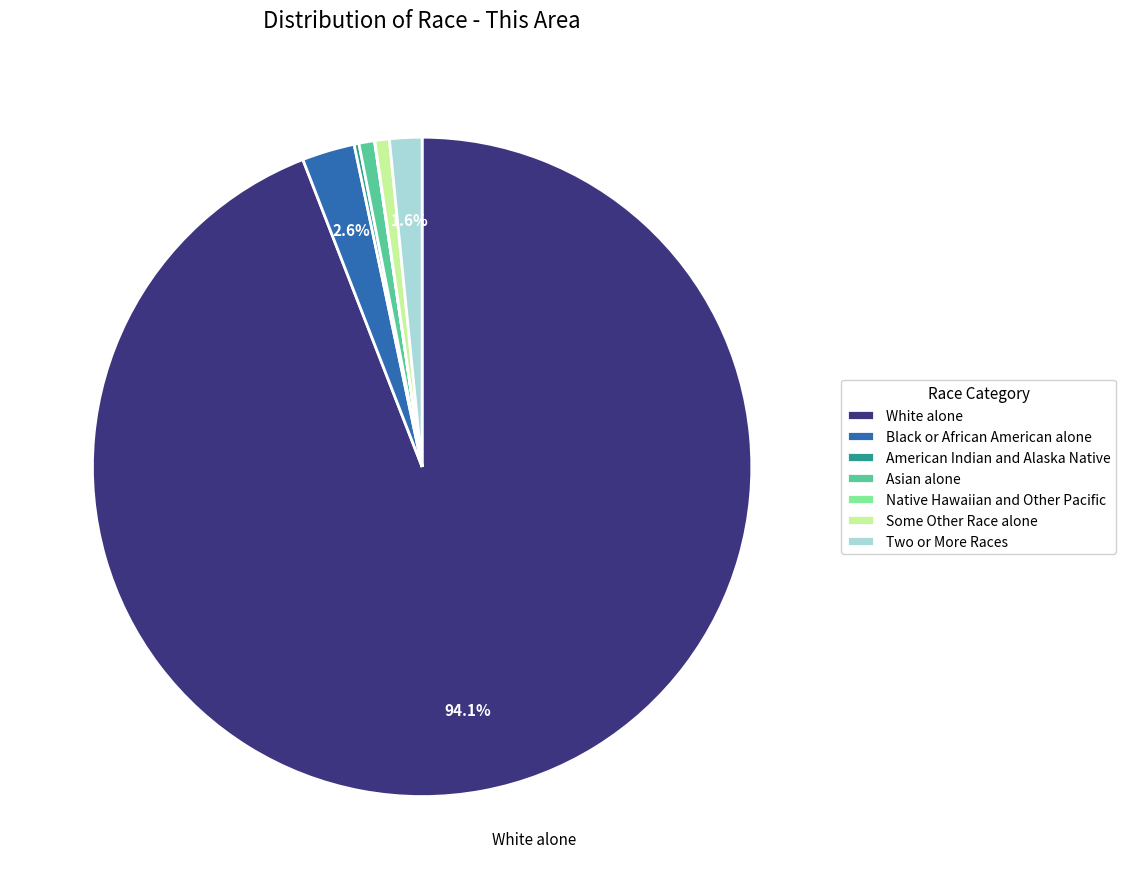

What is the largest slice in the pie chart?

White alone